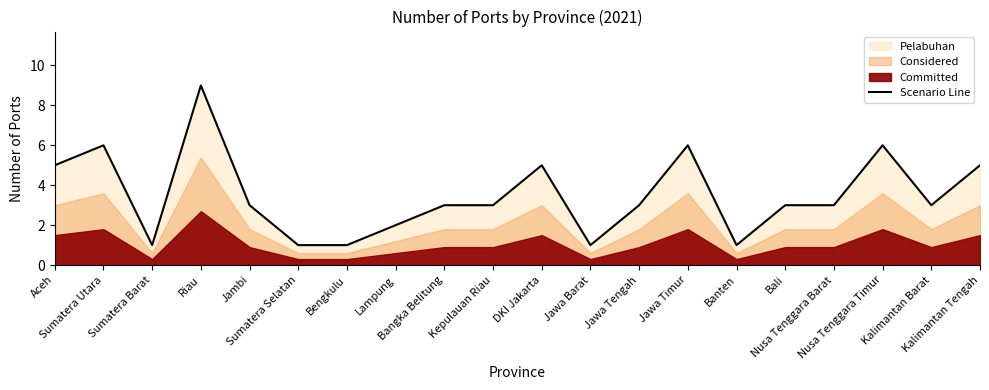

What is the maximum value shown in the chart?

9